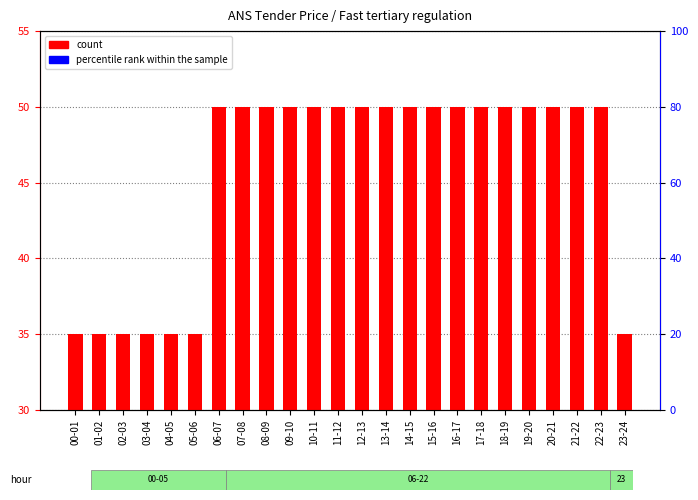

Does the chart contain stacked bars?

No